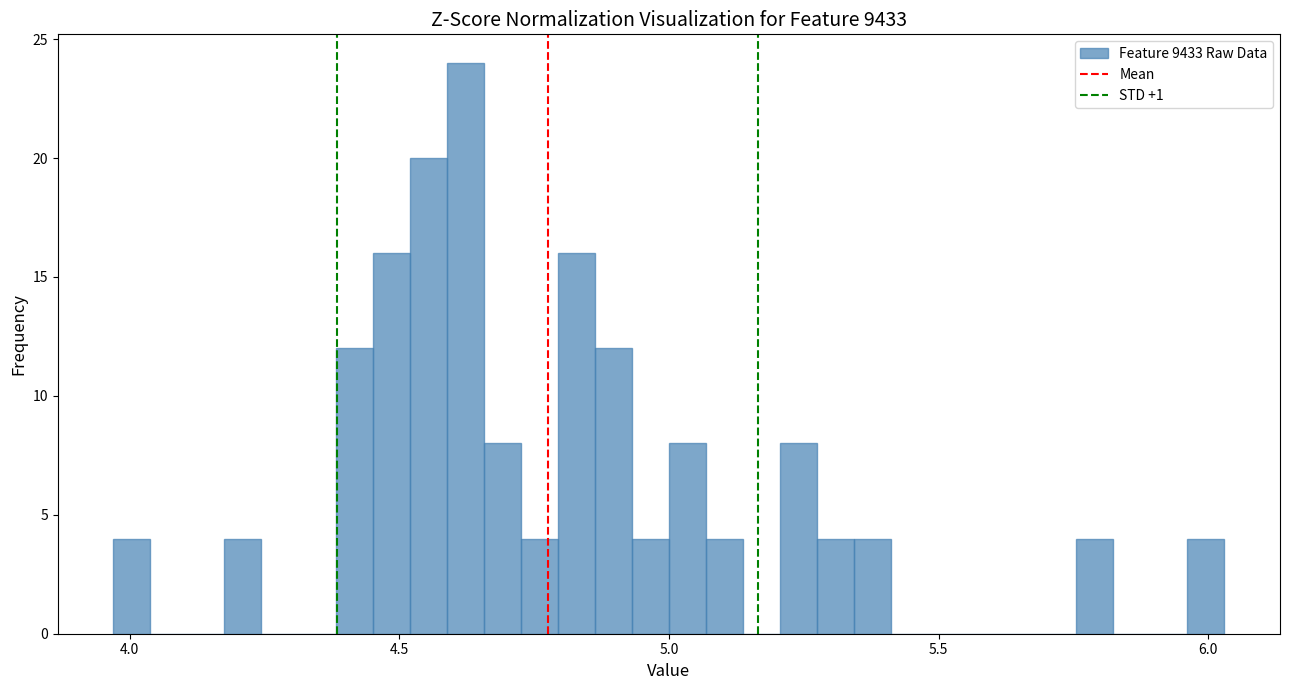

Around what value on the x-axis is the tallest bar? Give the approximate position of its centre, as read against the axis.

4.60